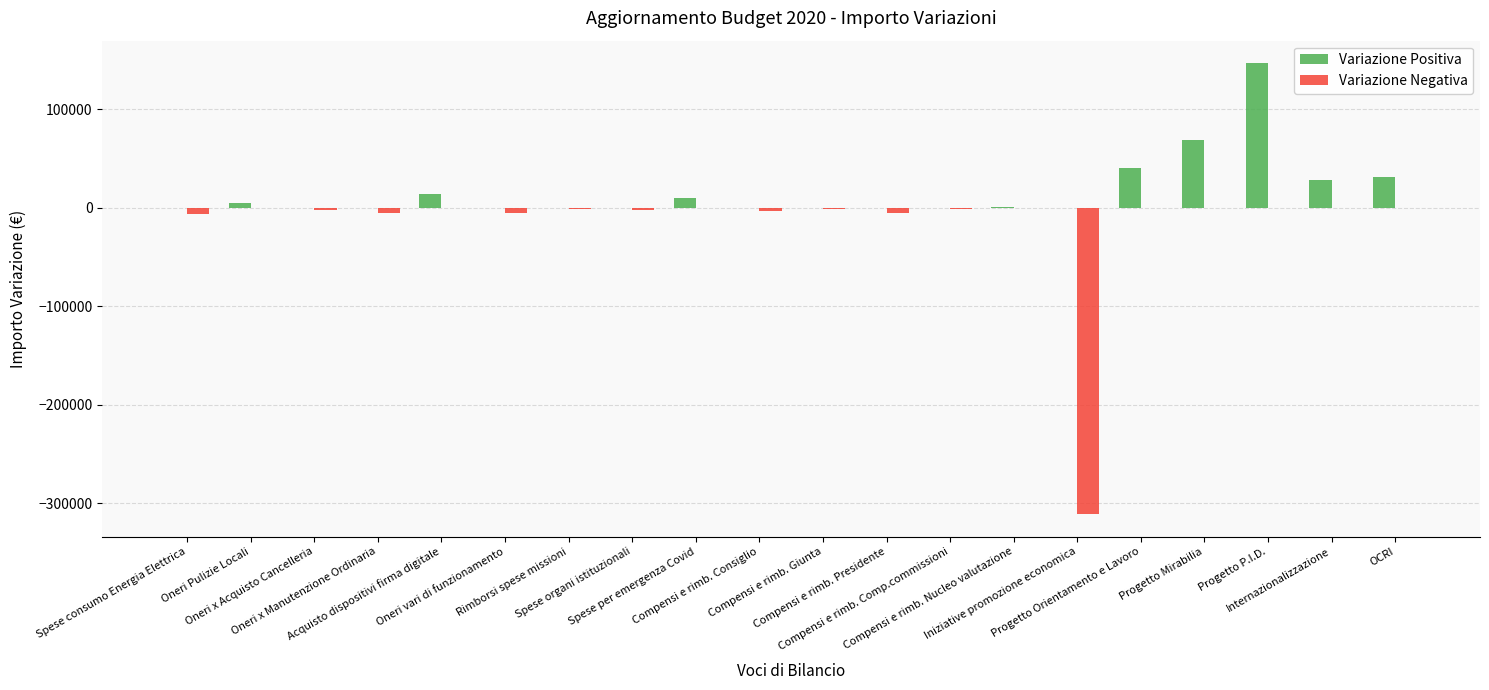

Which series has the largest total across all categories?

Variazione Positiva